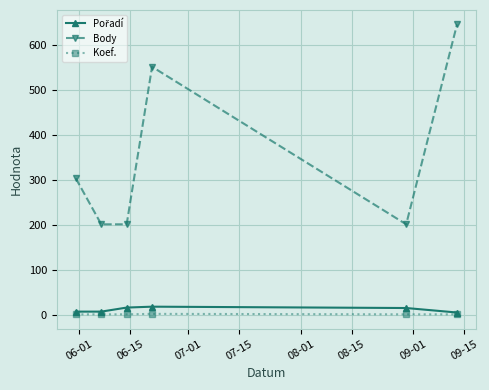

Does the chart display data point markers on the line(s)?

Yes